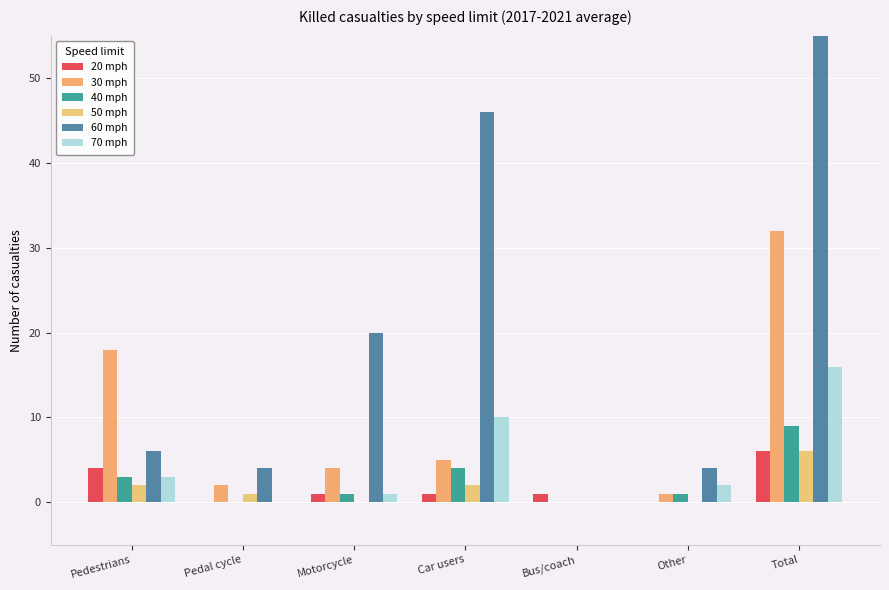

Does the chart contain any negative values?

No